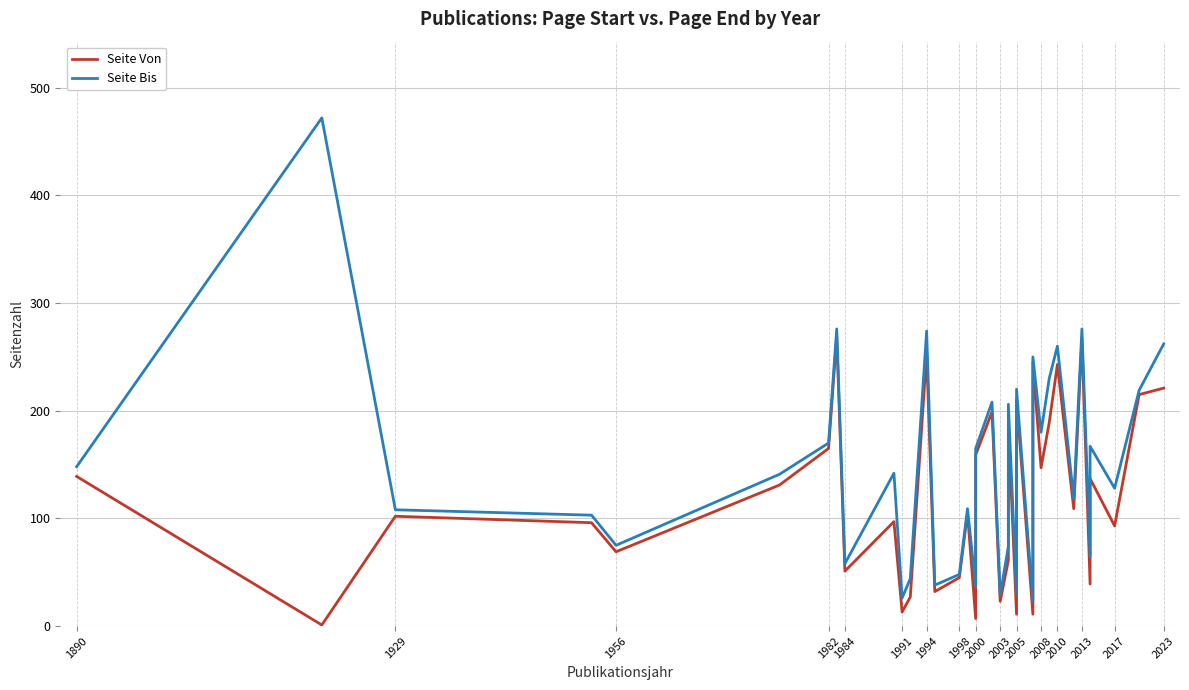

List the series in order of their peak value, lowest first.

Seite Von, Seite Bis